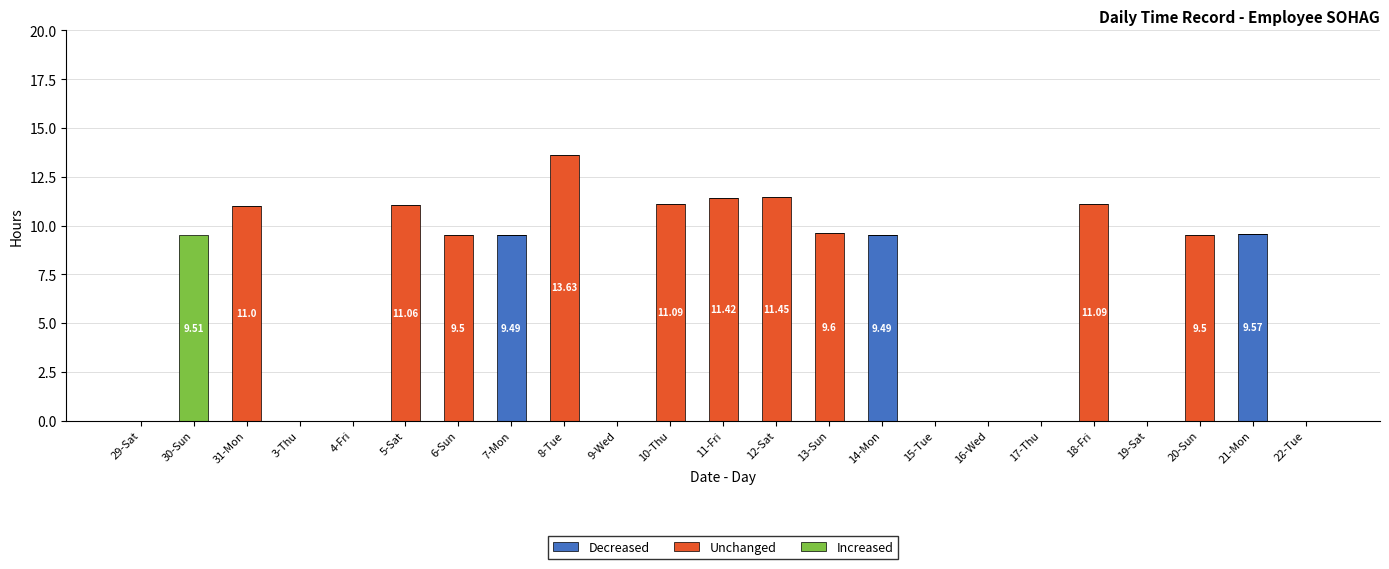

What is the total value across all series at 31-Mon?

11.0